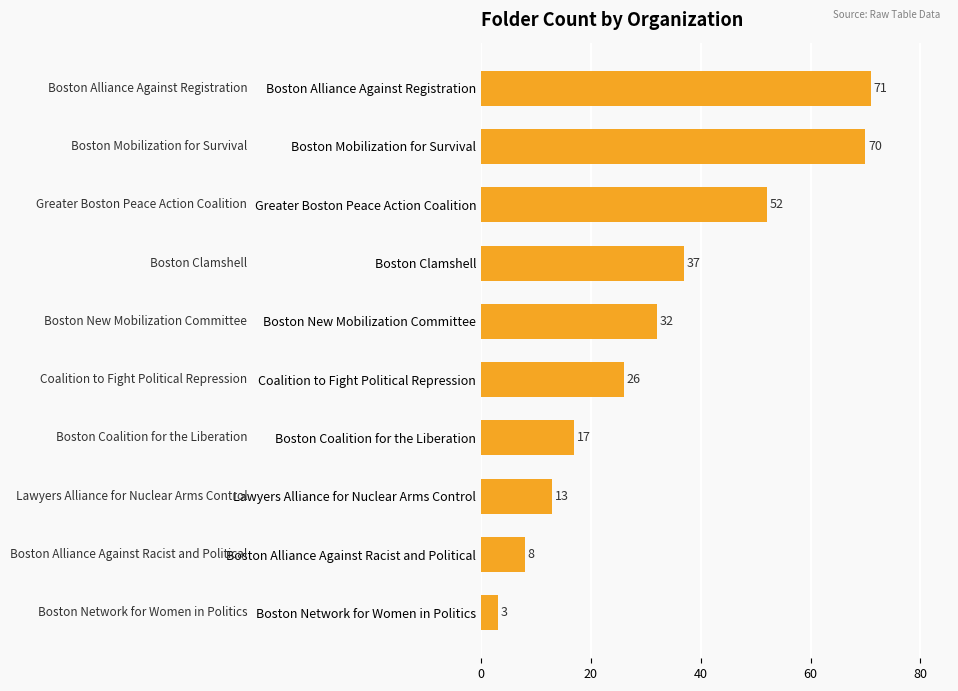

Which category has the lowest value across all series?

Boston Network for Women in Politics